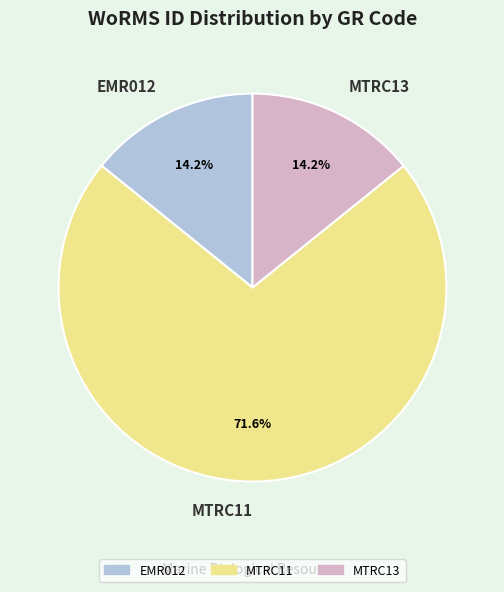

Approximately how many times larger is the value at MTRC11 compared to EMR012?

5.0